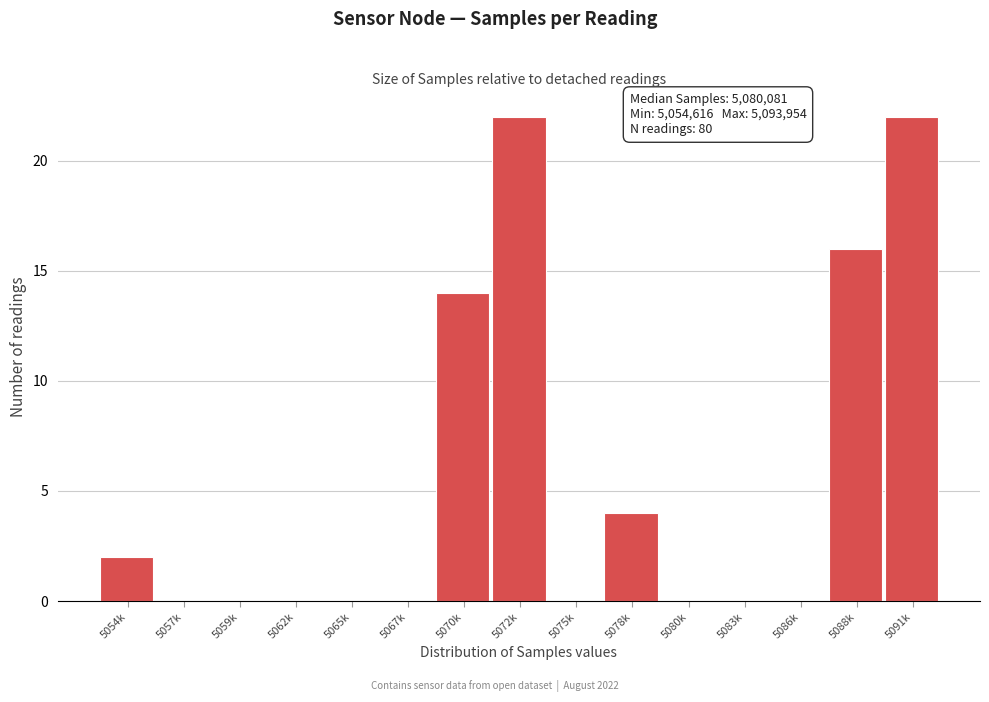

Reading right to left, transcribe all the data shown in this chart.

5091k=22	5088k=16	5086k=0	5083k=0	5080k=0	5078k=4	5075k=0	5072k=22	5070k=14	5067k=0	5065k=0	5062k=0	5059k=0	5057k=0	5054k=2